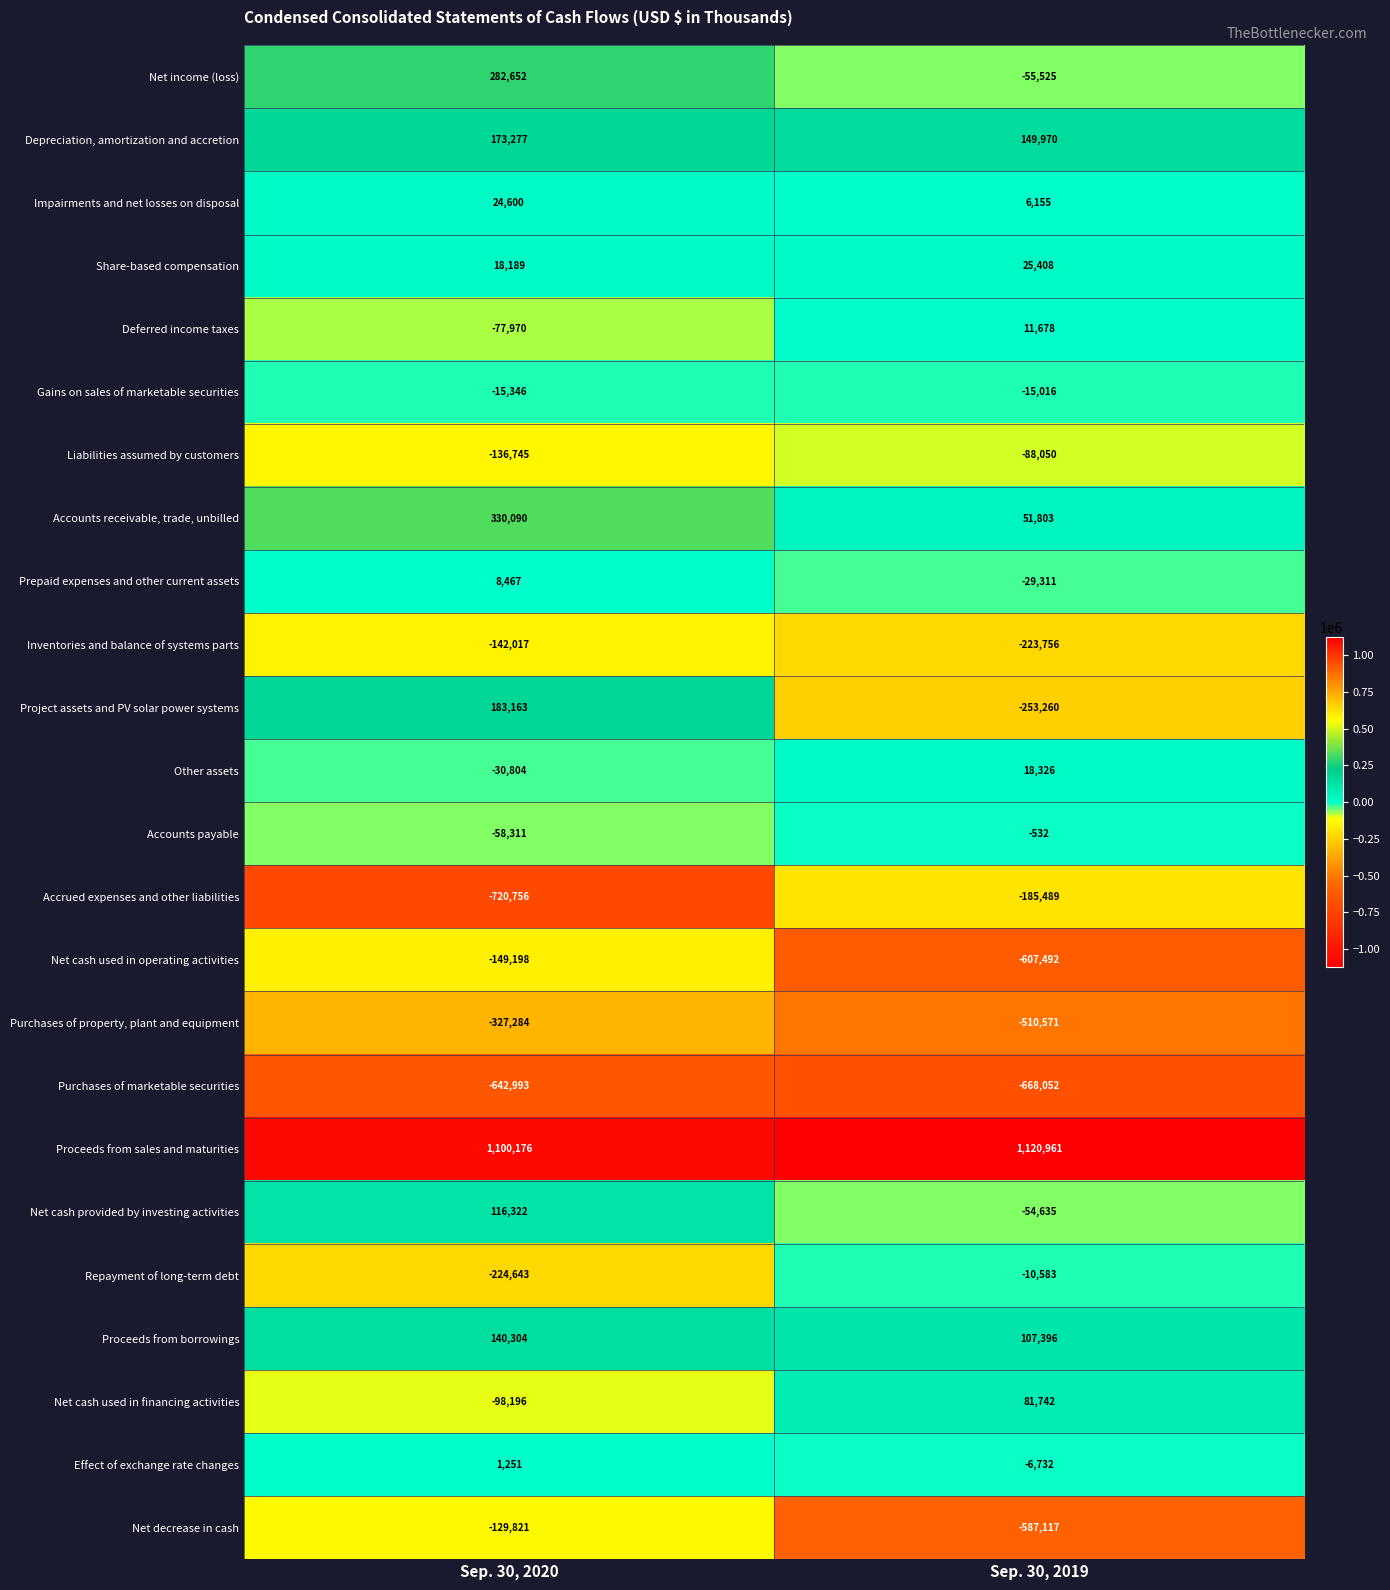

Which series has the largest total across all categories?

Proceeds from sales and maturities